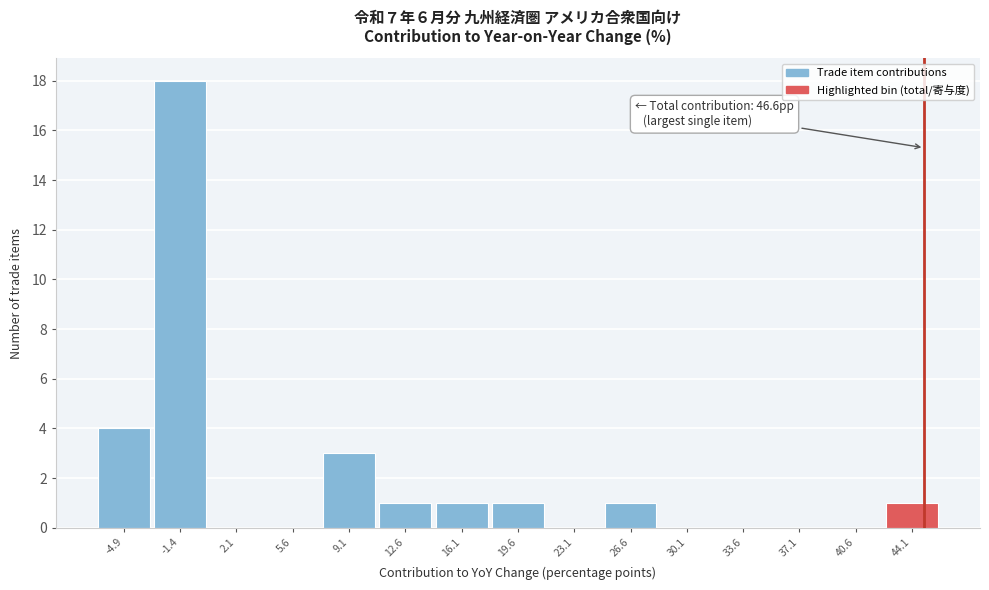

Reading left to right, what are all the values shown in this chart?

-4.9=4	-1.4=18	2.1=0	5.6=0	9.1=3	12.6=1	16.1=1	19.6=1	23.1=0	26.6=1	30.1=0	33.6=0	37.1=0	40.6=0	44.1=1